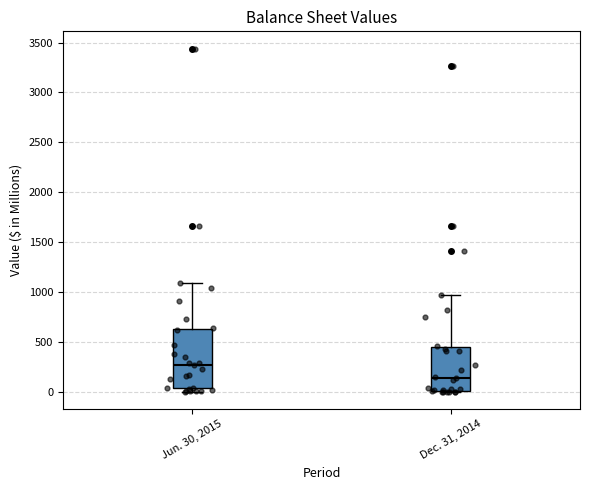

Where is the upper edge of the box for Dec. 31, 2014 on the y-axis? The values are not printed on the chart, so give them approximately, as read against the axis.

450